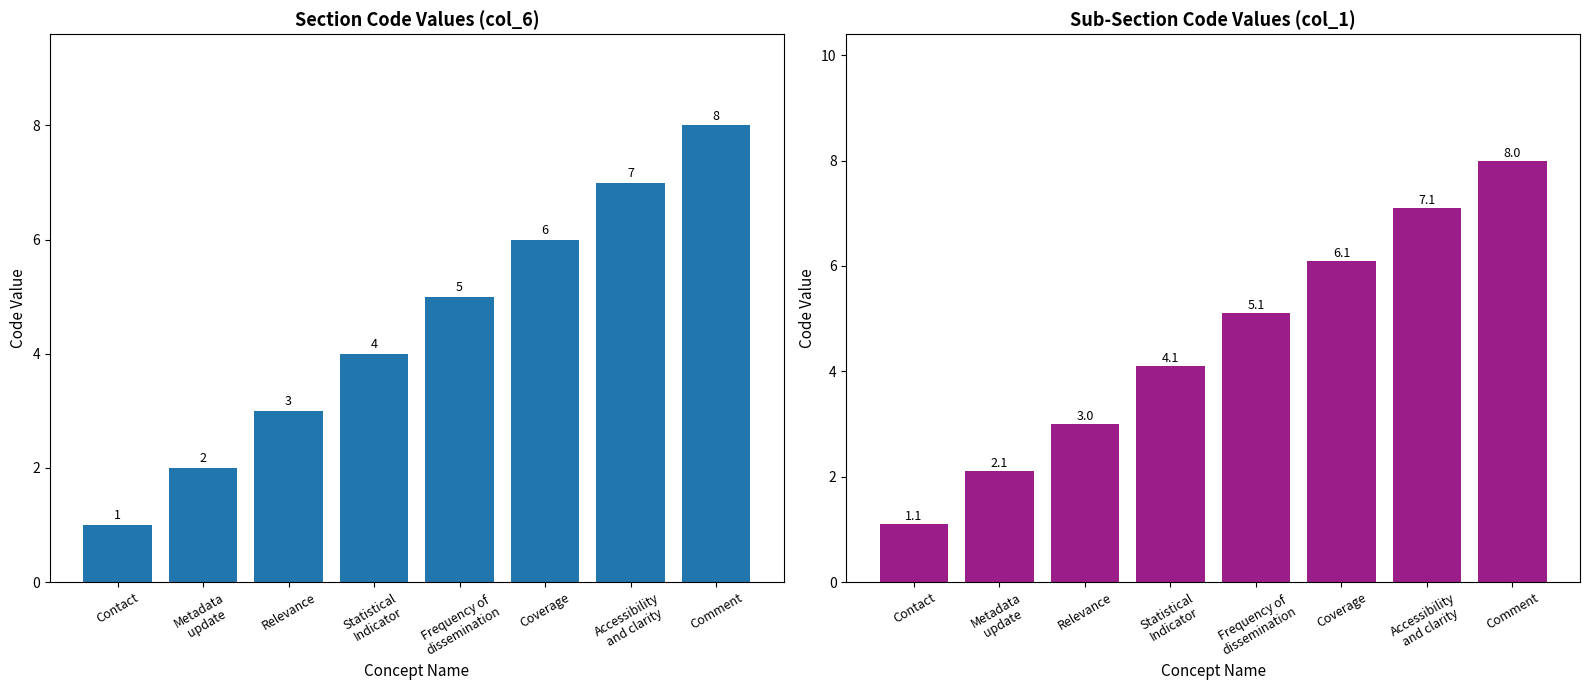

What is the difference between the Code (col_1) values at Coverage and Statistical
Indicator?

2.0